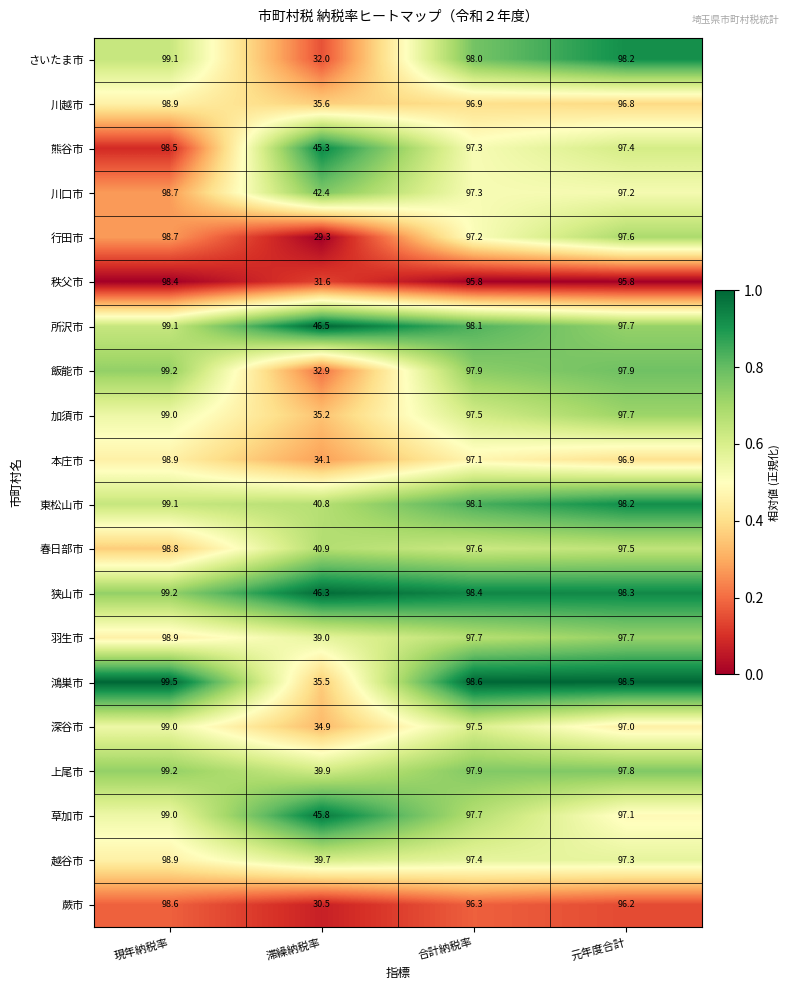

What is the greatest value displayed?

99.5